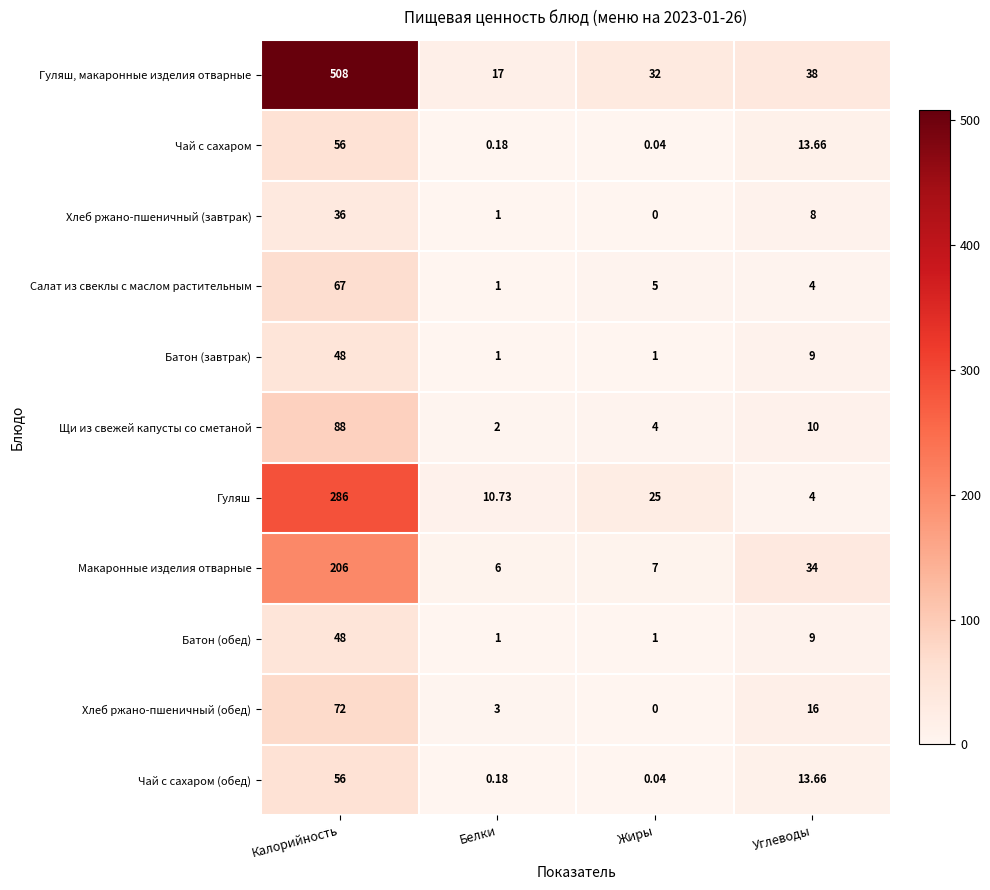

Where is Батон (завтрак) nearest to the value 24?

Углеводы